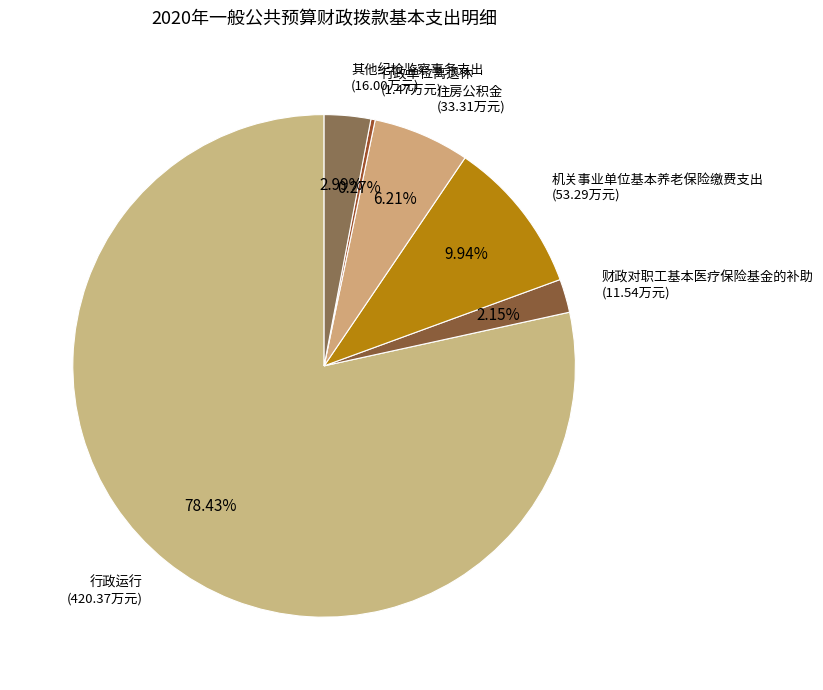

Is it true that 机关事业单位基本养老保险缴费支出 is 10% of the pie?

True